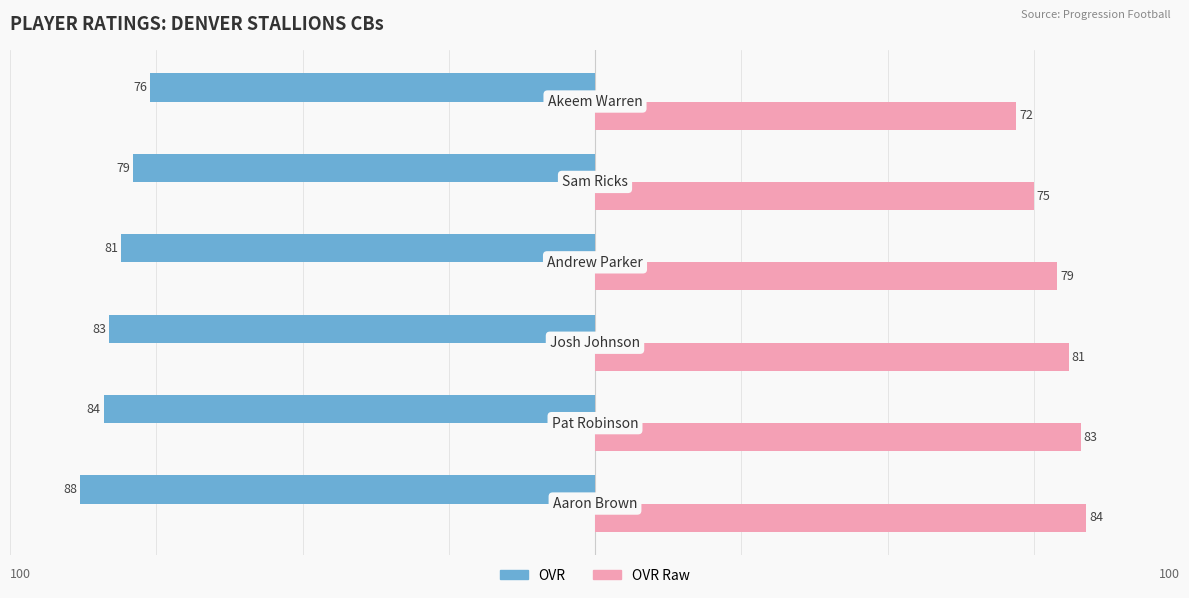

Which series has the largest total across all categories?

OVR Raw